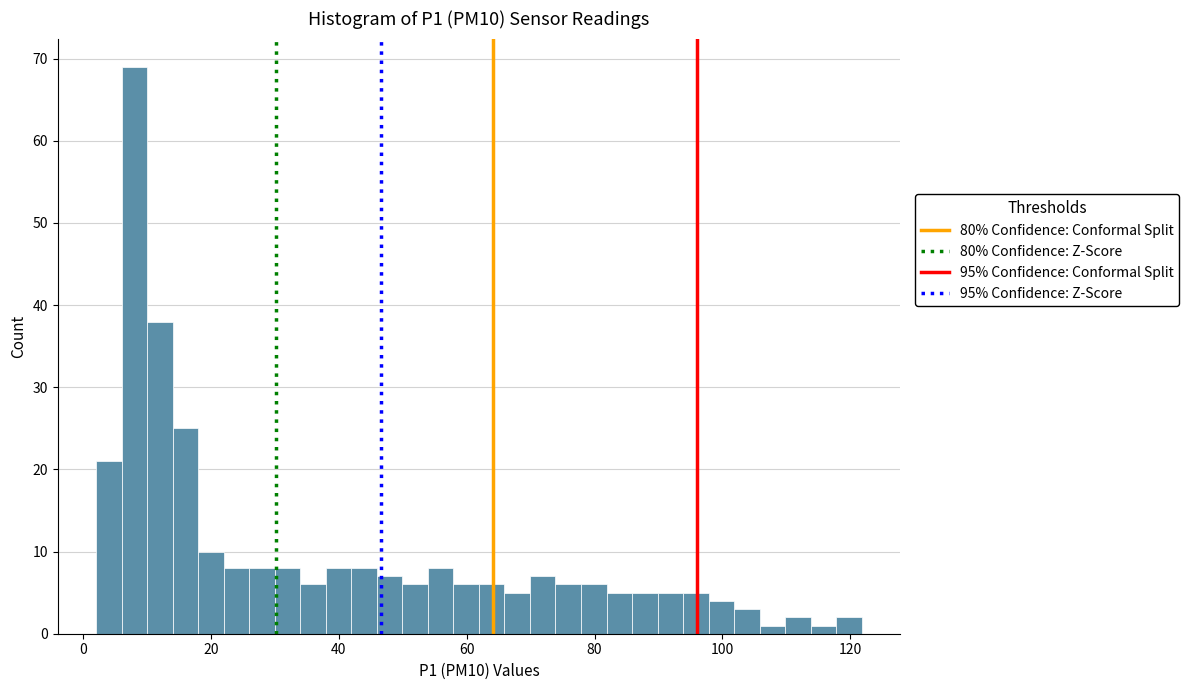

Around what value on the x-axis is the tallest bar? Give the approximate position of its centre, as read against the axis.

8